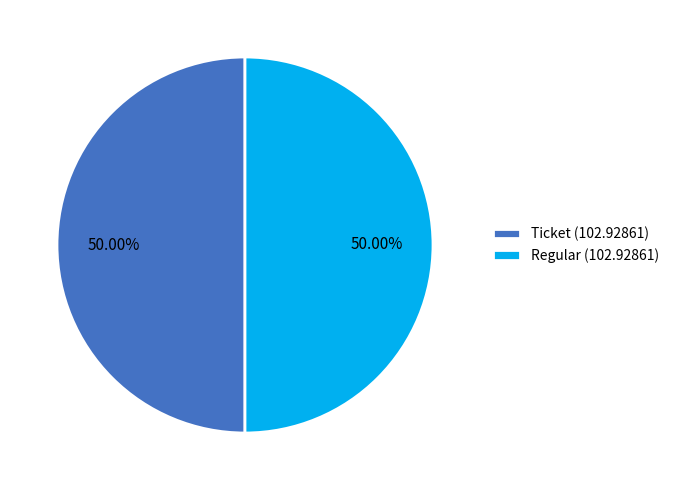

Combined, do Ticket (102.92861) and Regular (102.92861) account for over 50%?

Yes